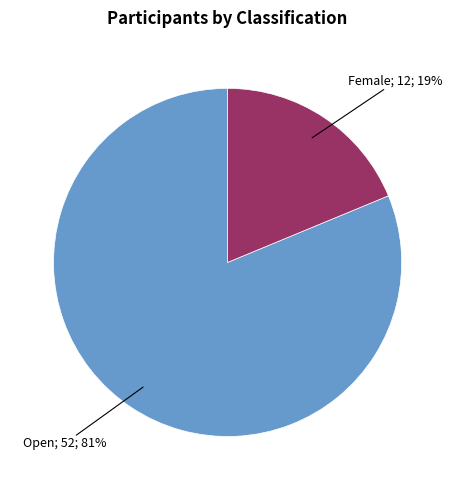

To the nearest percent, what is the average slice percentage?

50%